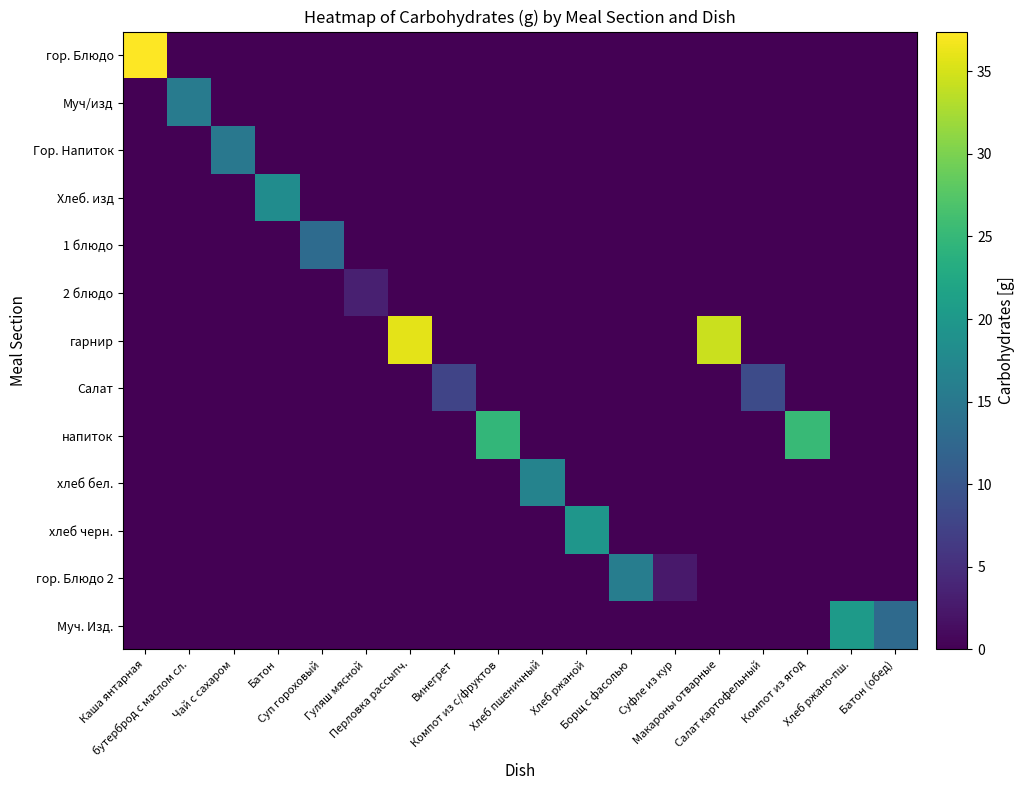

Which series has the largest range (max minus min)?

гор. Блюдо